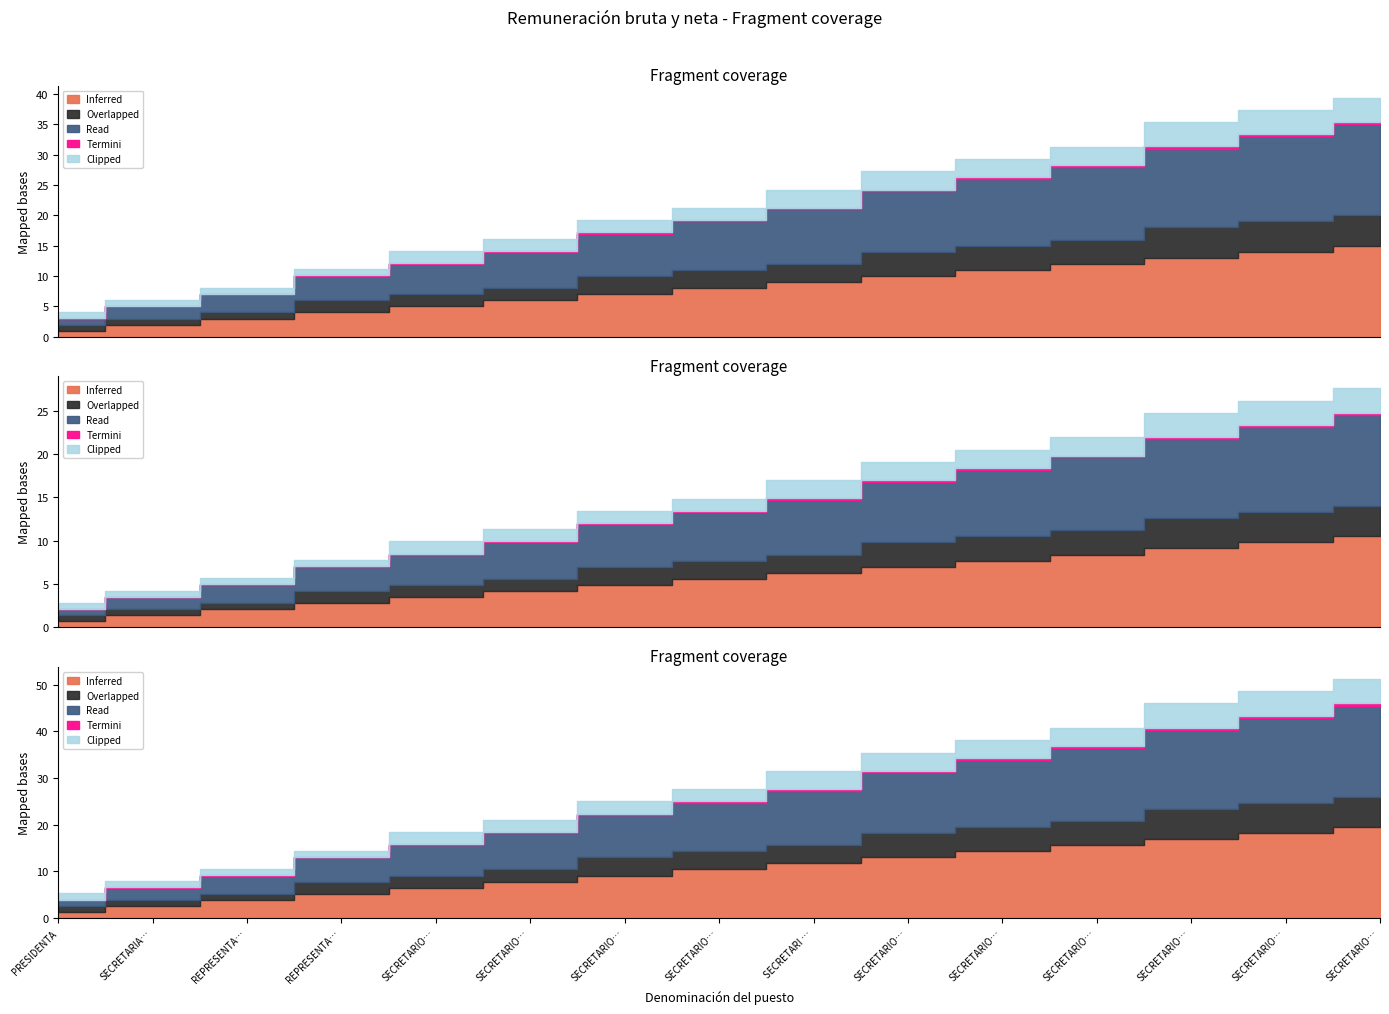

Rank the categories by Inferred value from lowest to highest.

PRESIDENTA, SECRETARIA GENERAL, REPRESENTANTE DE GOBIERNO, REPRESENTANTE DE LOS TRABAJADORES, SECRETARIO DE AUDIENCIAS, SECRETARIO DE AUDIENCIAS, SECRETARIO DE AUDIENCIAS, SECRETARIO DE AUDIENCIAS, SECRETARI DE AUDIENCIAS, SECRETARIO DE ACUERDOS SINDICATOS, SECRETARIO DE ACUERDOS, SECRETARIO DE ACUERDOS, SECRETARIO DE ACUERDOS, SECRETARIO DE ACUERDOS, SECRETARIO DE ACUERDOS